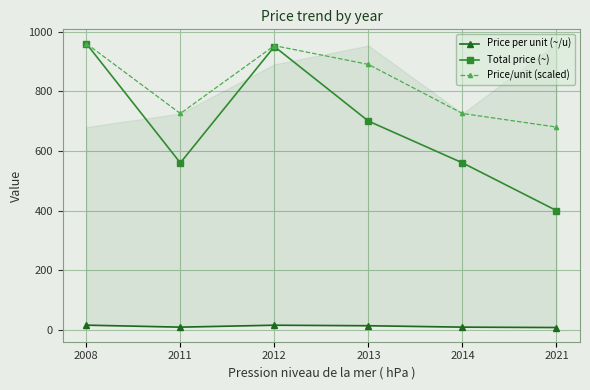

At which category does Total price (~) reach its first local peak?

2012